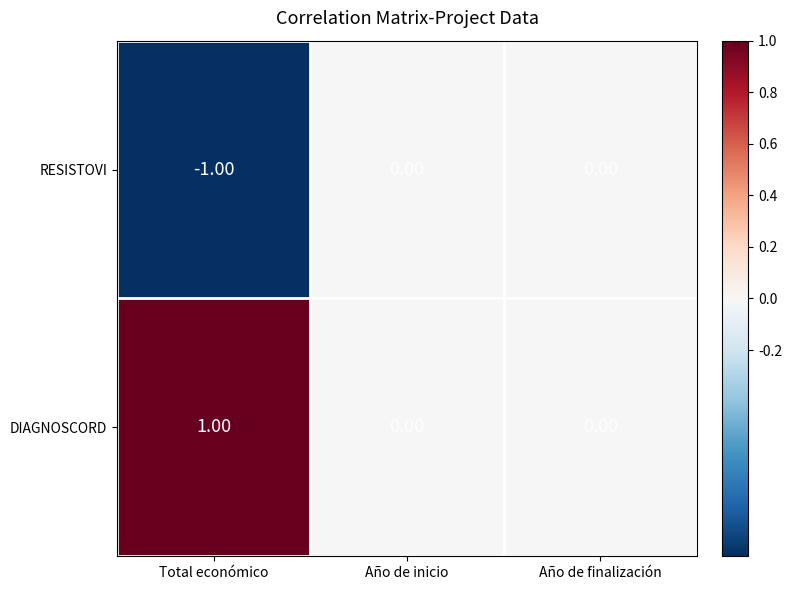

How many categories are shown in the chart?

3